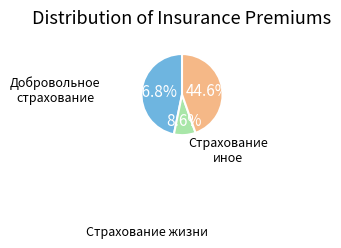

Does any single category account for the majority?

No